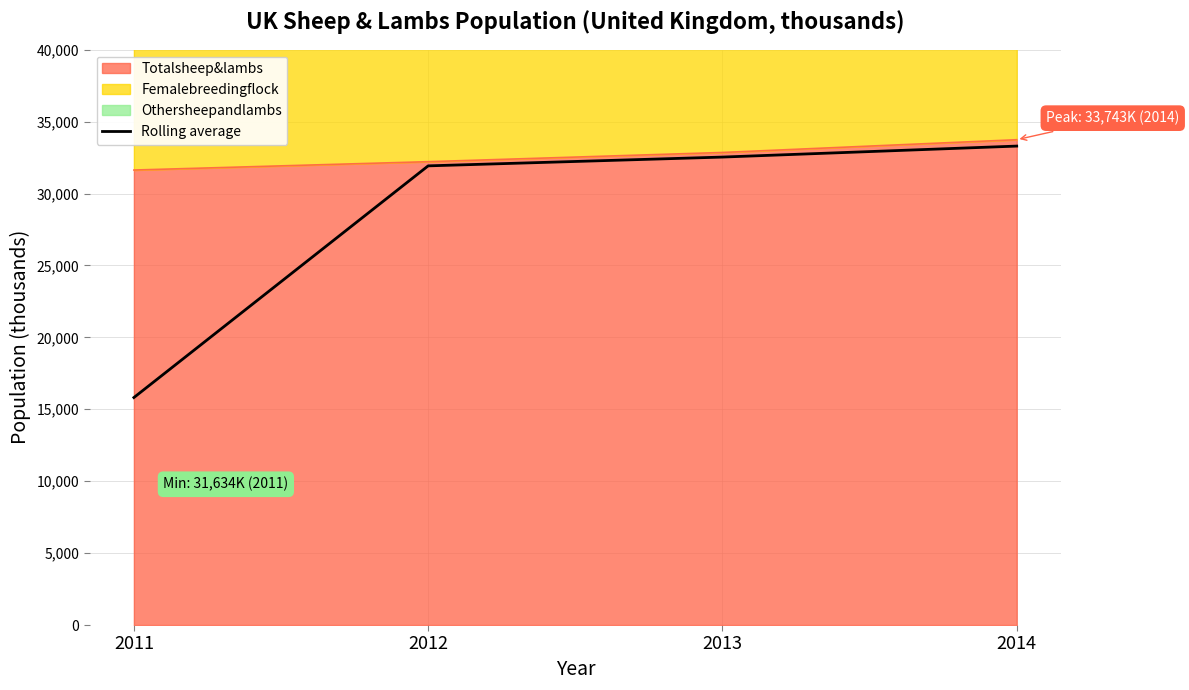

What is the difference between the values at 2013 and 2012?

611.0